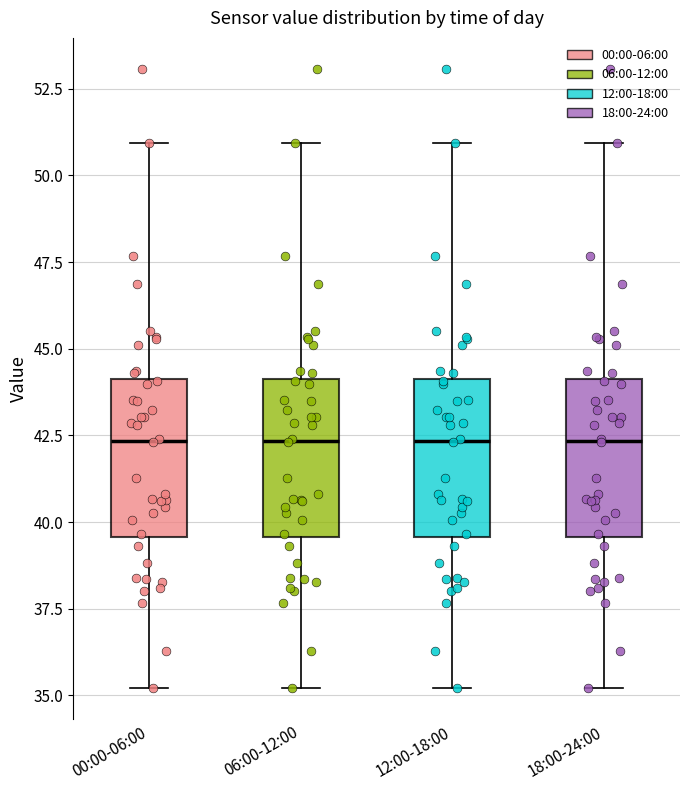

Reading left to right, transcribe this box plot: for each box, give where its median line is, the range the box spans, and where its two whiskers end, as read against the y-axis. The values are not printed on the chart, so give them approximately, as read against the axis.

00:00-06:00: median 42.5, box 39.5 to 44.0, whiskers 35.0 to 51.0
06:00-12:00: median 42.5, box 39.5 to 44.0, whiskers 35.0 to 51.0
12:00-18:00: median 42.5, box 39.5 to 44.0, whiskers 35.0 to 51.0
18:00-24:00: median 42.5, box 39.5 to 44.0, whiskers 35.0 to 51.0